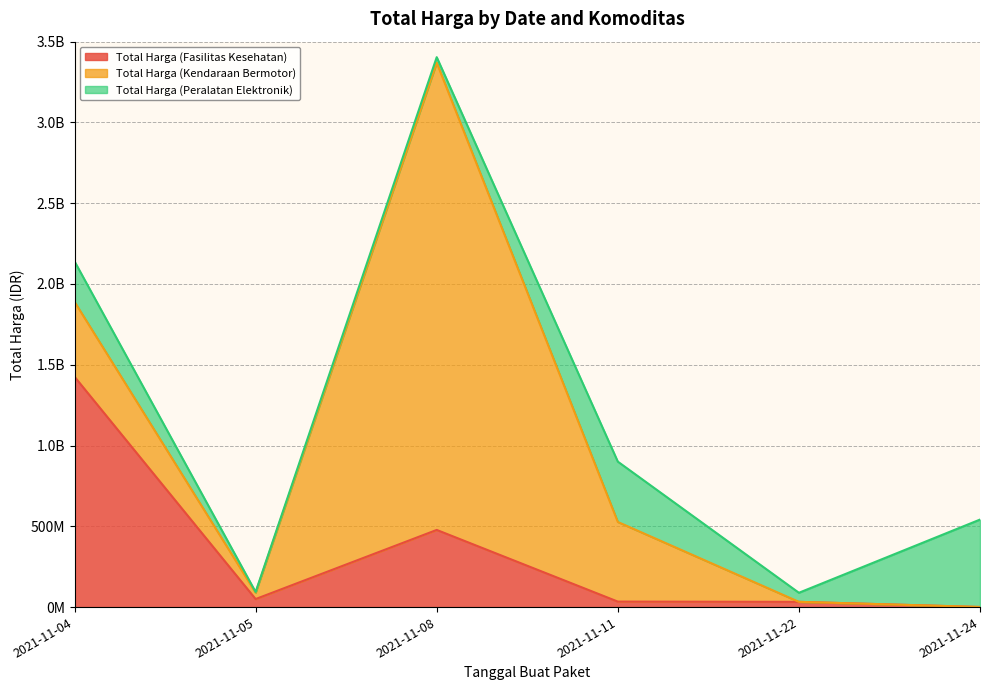

How many values in the Total Harga (Kendaraan Bermotor) series exceed 464002100?

2